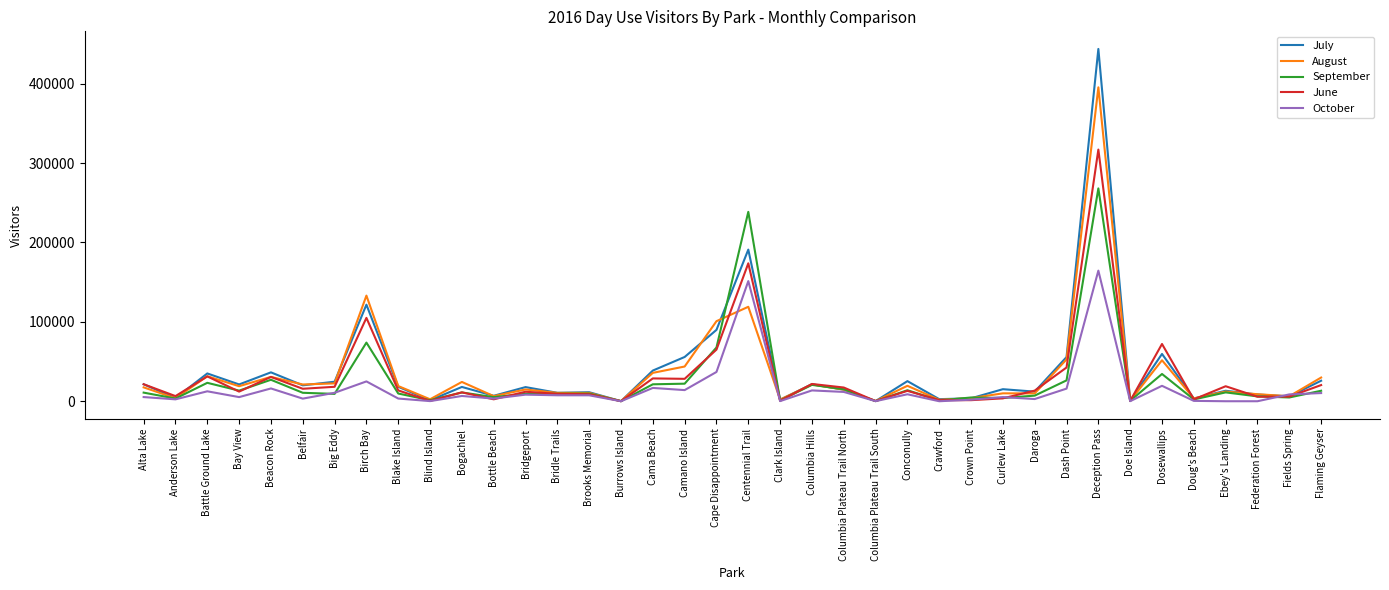

True or false: June has a value of 13078 at Conconully.

True